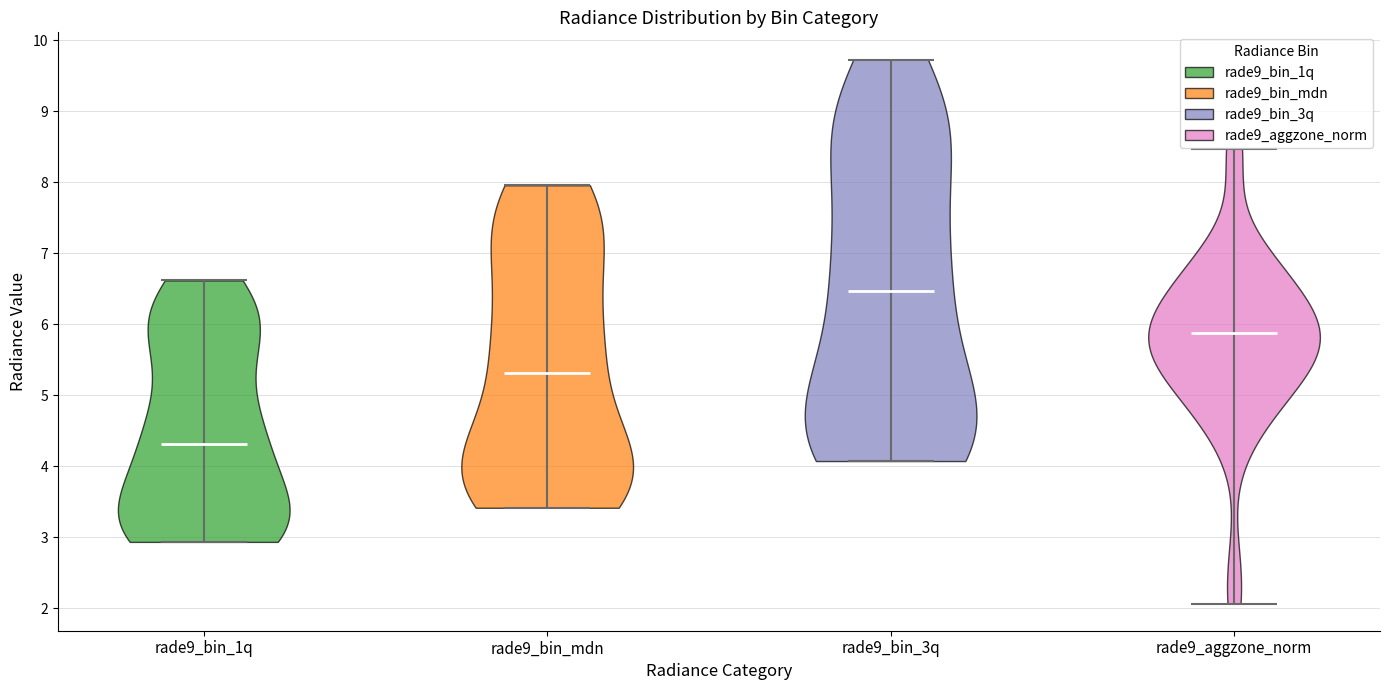

Where does the median line of the violin for rade9_aggzone_norm sit on the y-axis? The values are not printed on the chart, so give them approximately, as read against the axis.

5.9